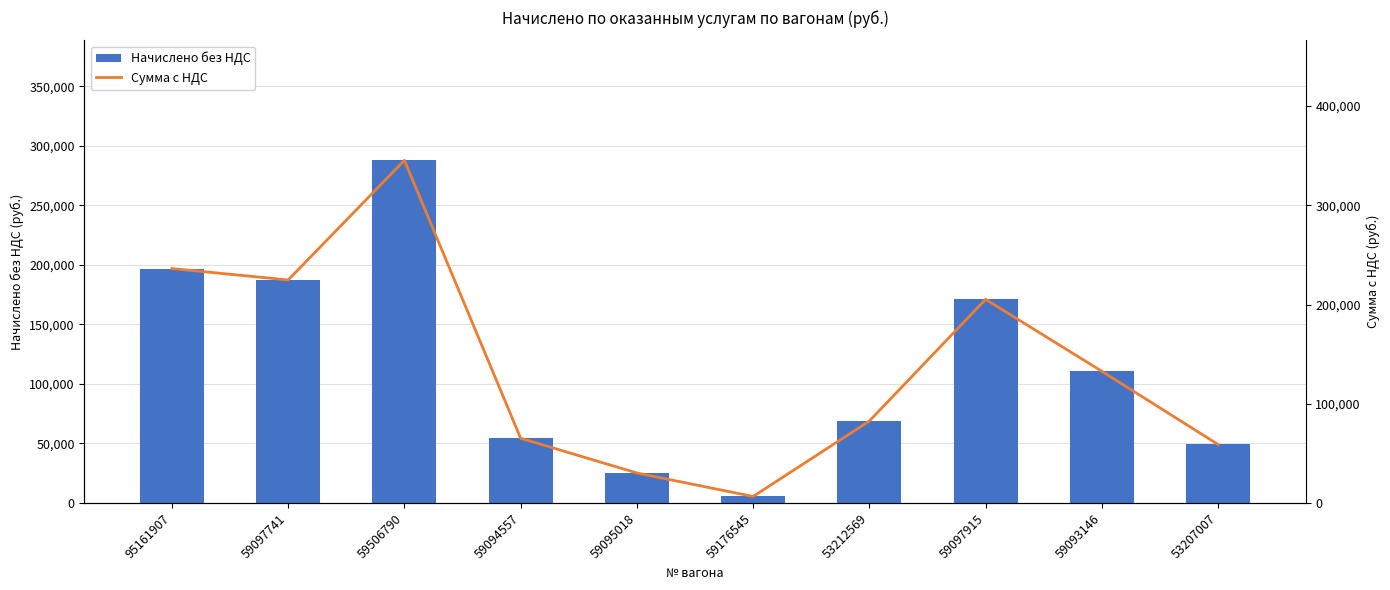

What position from the right is 53212569?

4